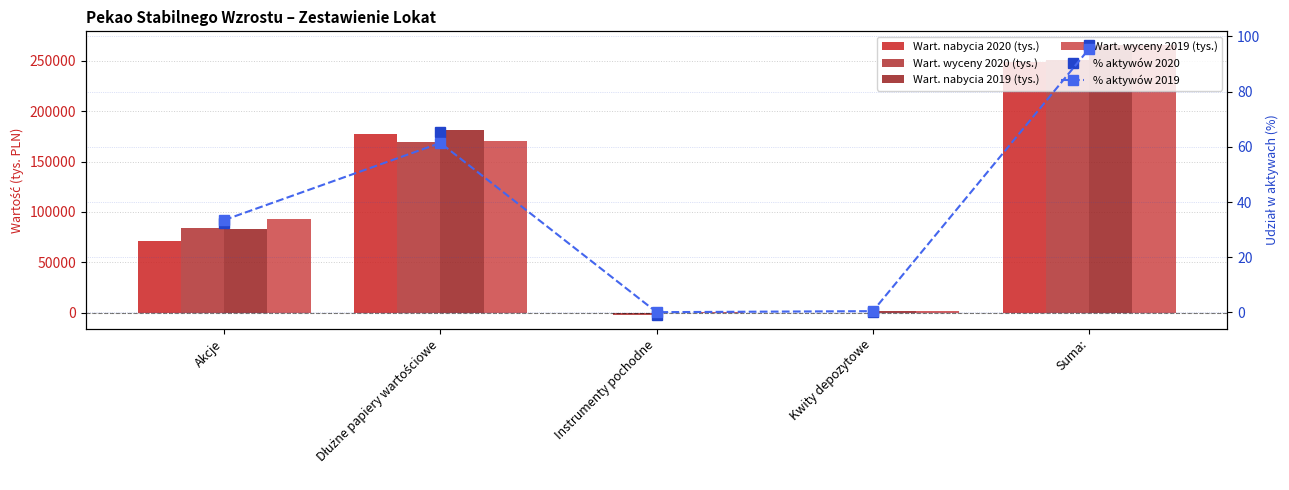

How many groups of bars are there?

5